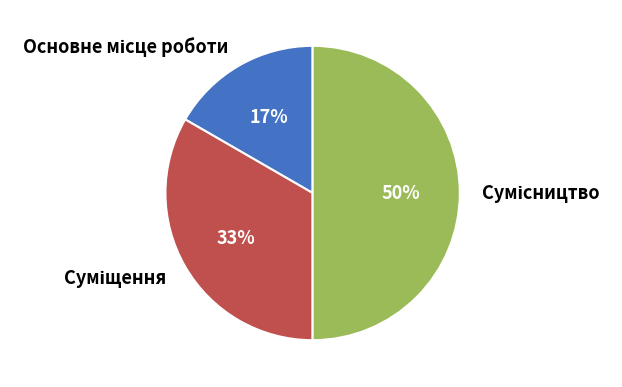

To the nearest percent, what is the difference between the largest and smallest slice percentages?

33%